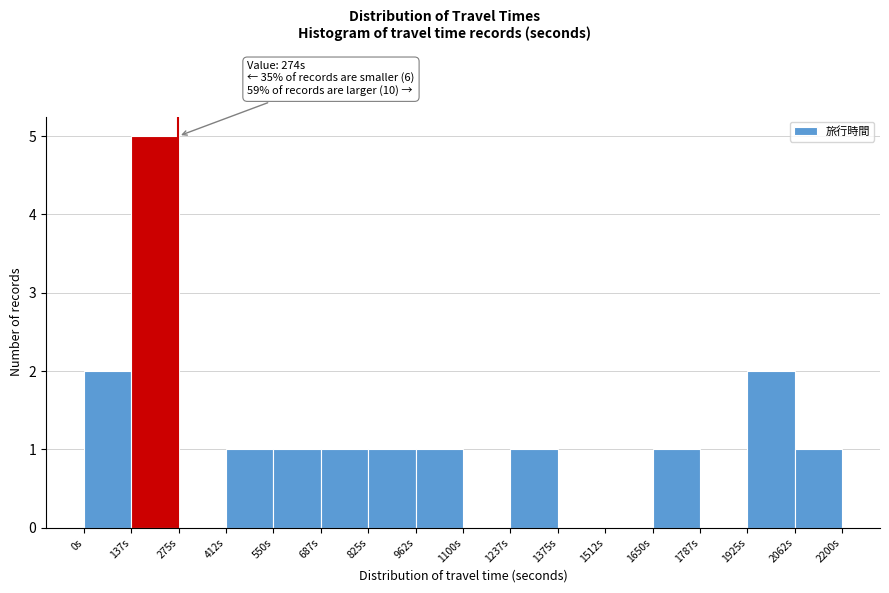

Which range on the x-axis has the tallest bar?

140 to 280